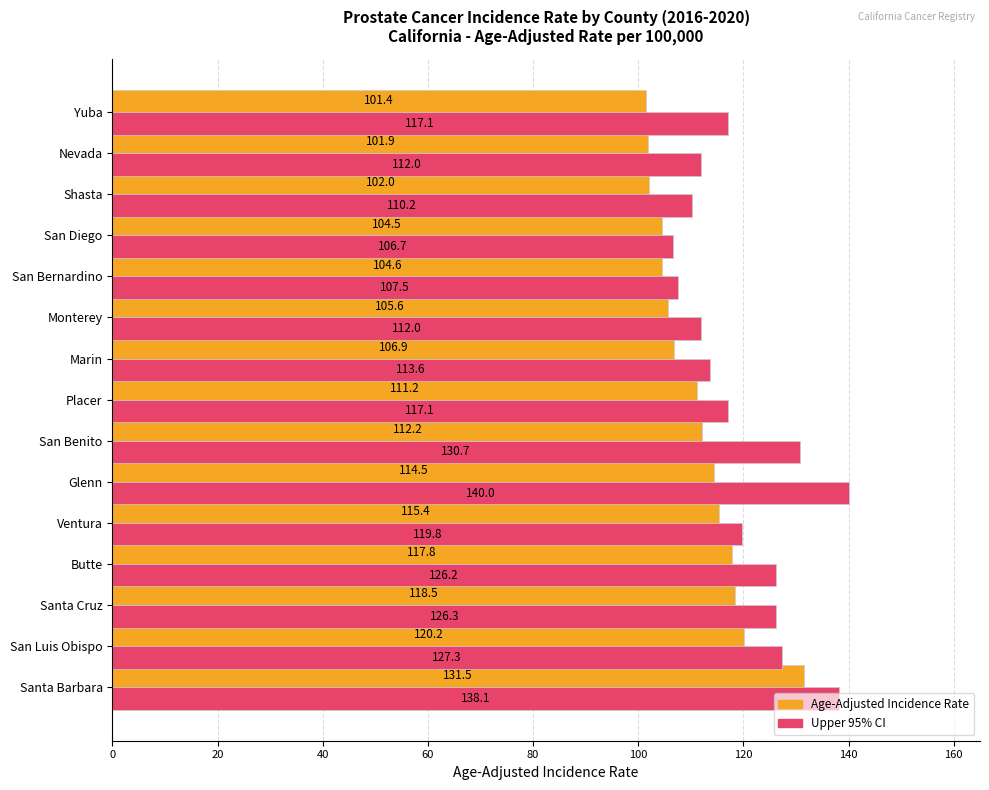

At San Diego, list the series in order from largest to smallest.

Upper 95% CI, Age-Adjusted Incidence Rate